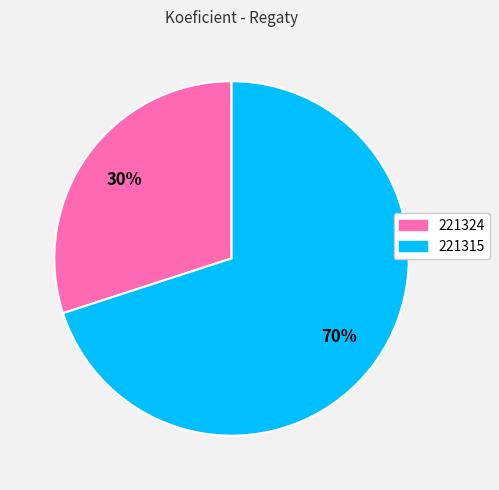

What is the largest slice in the pie chart?

221315